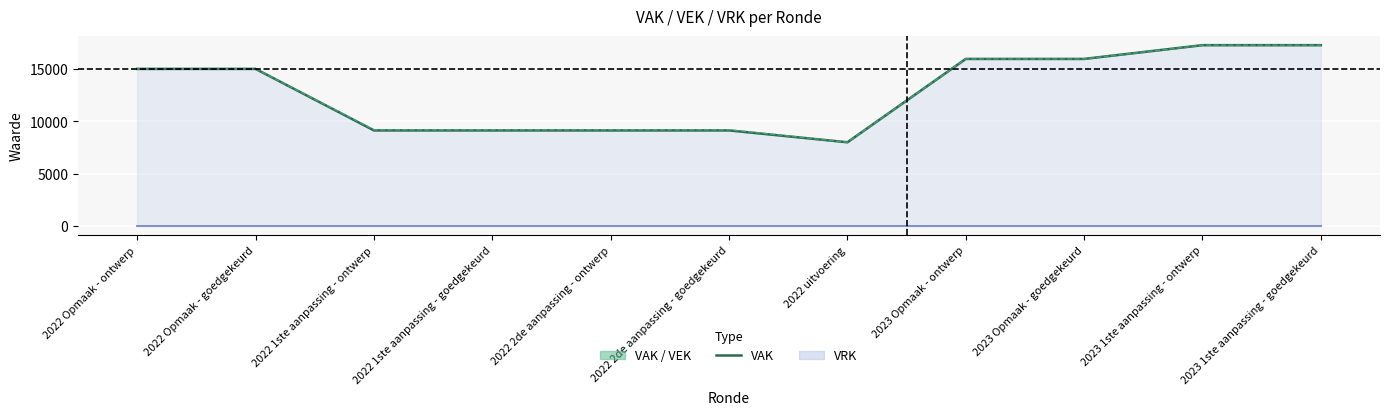

Is it true that VAK equals 9133 at 2022 2de aanpassing - goedgekeurd?

True